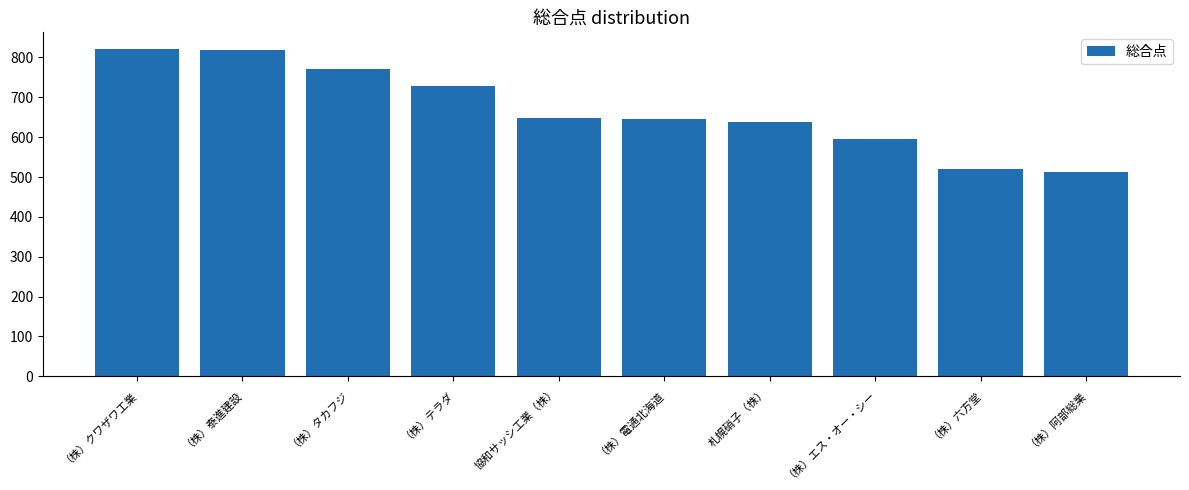

Is it true that the value at （株）テラダ is 729?

True